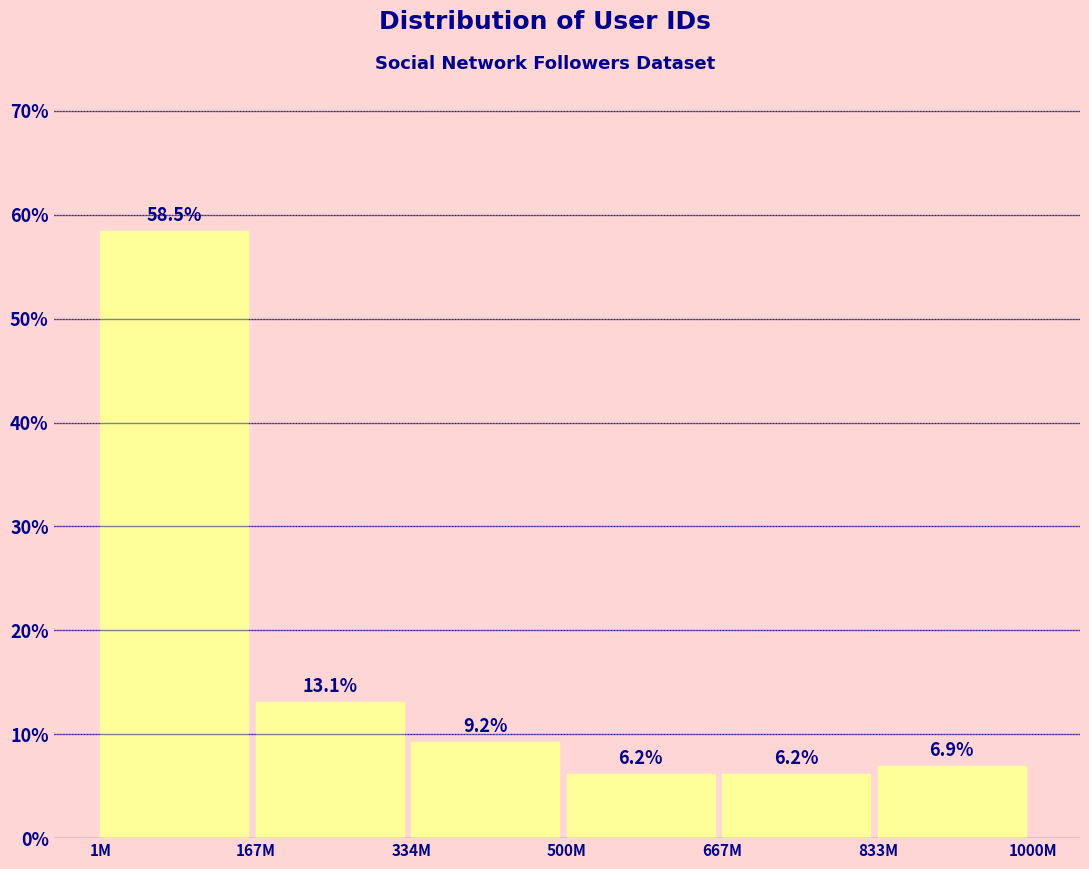

Reading left to right, transcribe all the data shown in this chart.

58.5	13.1	9.2	6.2	6.2	6.9